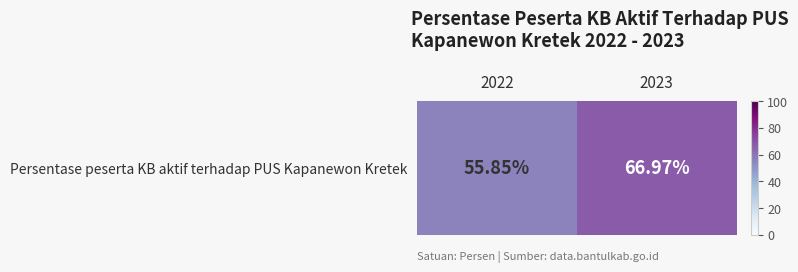

The value at 2023 is 15.9. True or false?

False